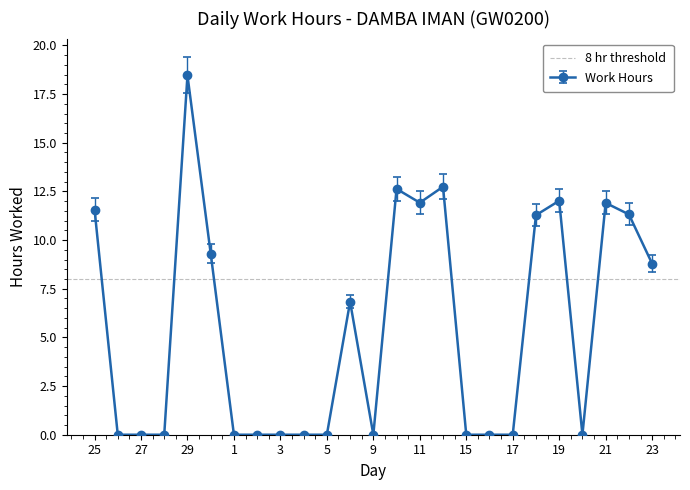

Reading left to right, list all the values displayed in this chart.

25=11.6	26=0.0	27=0.0	28=0.0	29=18.5	30=9.3	1=0.0	2=0.0	3=0.0	4=0.0	5=0.0	8=6.8	9=0.0	10=12.6	11=11.9	12=12.7	15=0.0	16=0.0	17=0.0	18=11.3	19=12.0	20=0.0	21=11.9	22=11.3	23=8.8